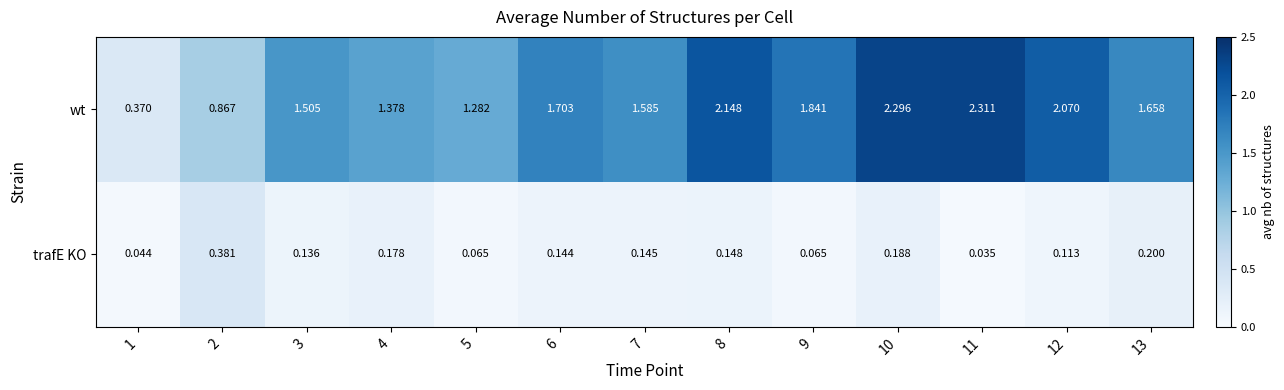

List the series in order of their peak value, lowest first.

trafE KO, wt